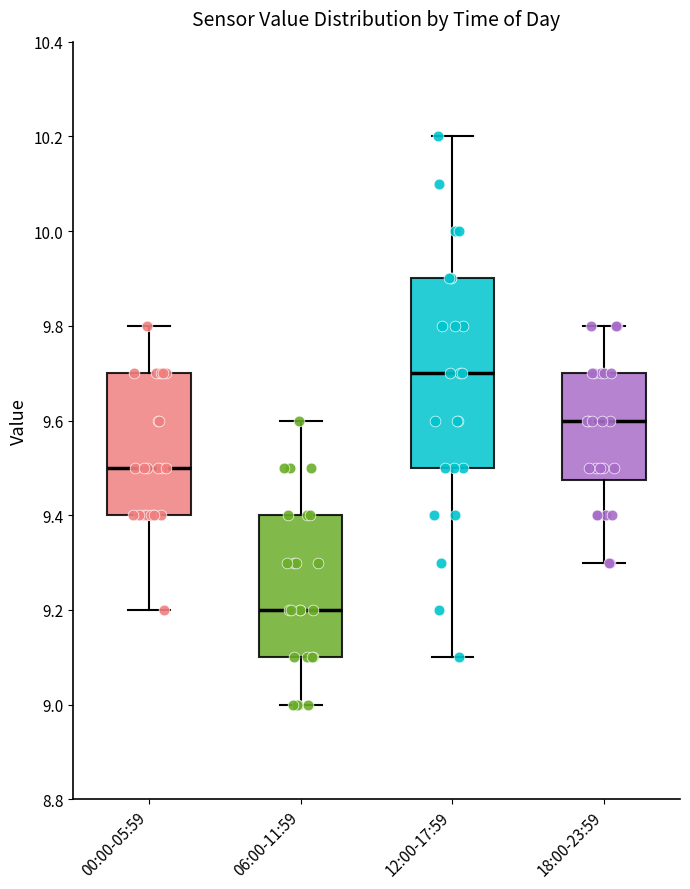

Where does the upper whisker of the box for 06:00-11:59 end on the y-axis? The values are not printed on the chart, so give them approximately, as read against the axis.

9.60